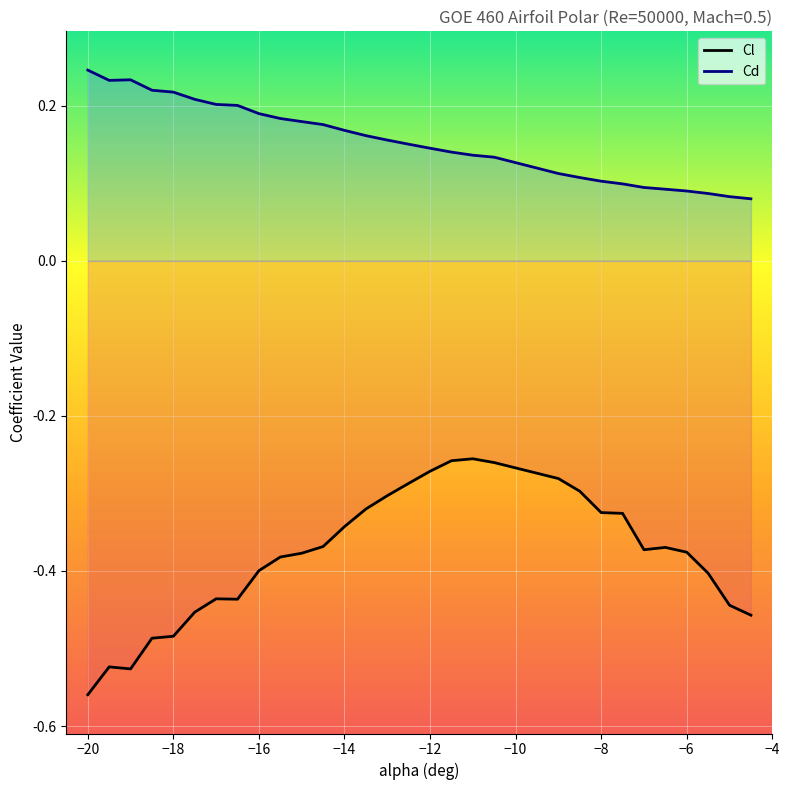

Which series has the widest spread of values?

Cl